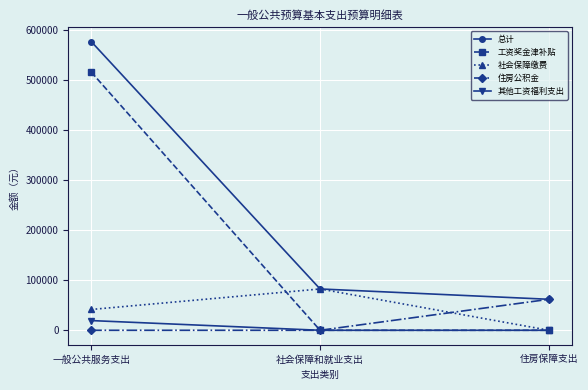

What is the sum of all 总计 values?

720884.0